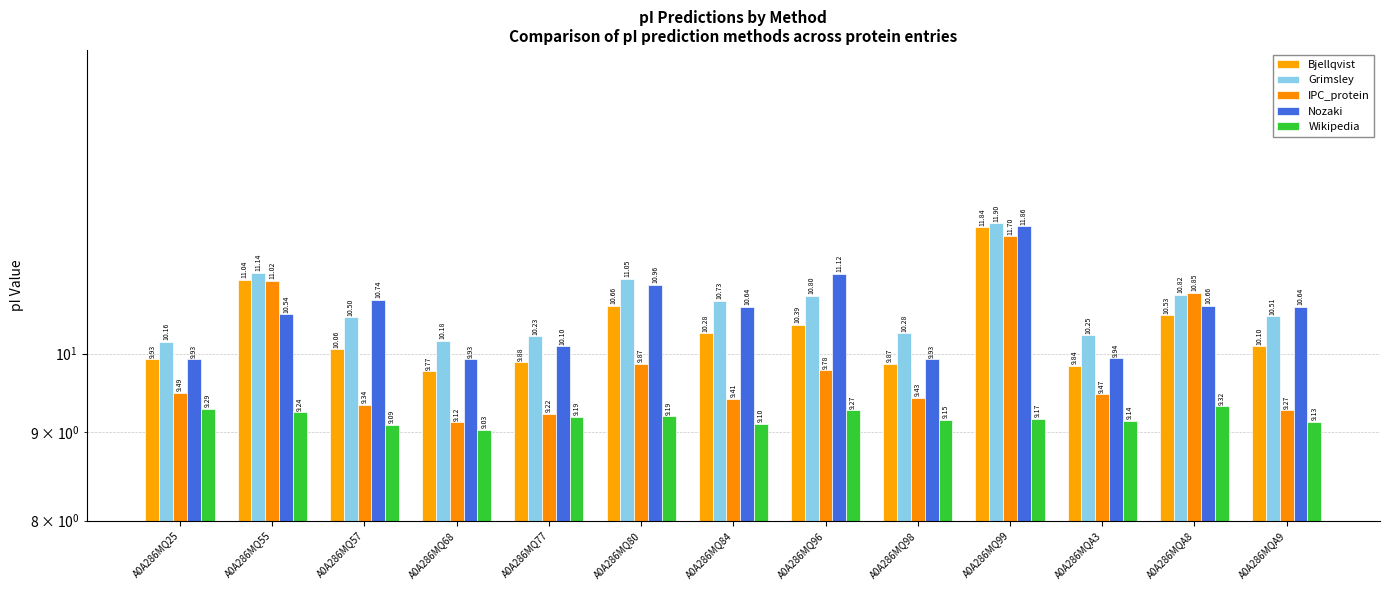

Which category has the lowest value in the IPC_protein series?

A0A286MQ68